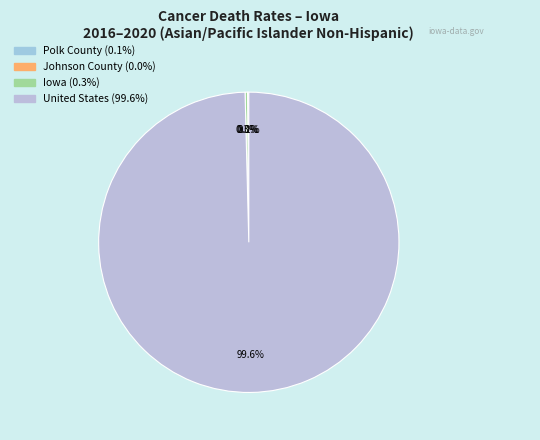

How many segments does this pie chart have?

4